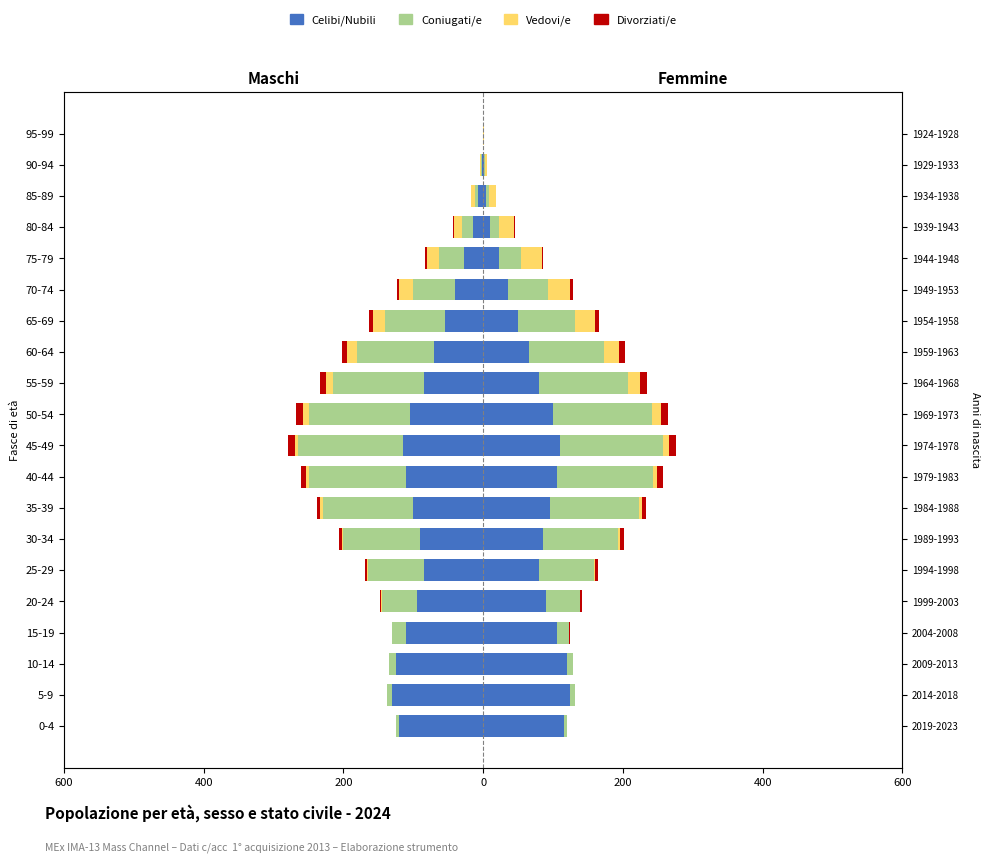

How many negative values does the Coniugati/e series have?

19